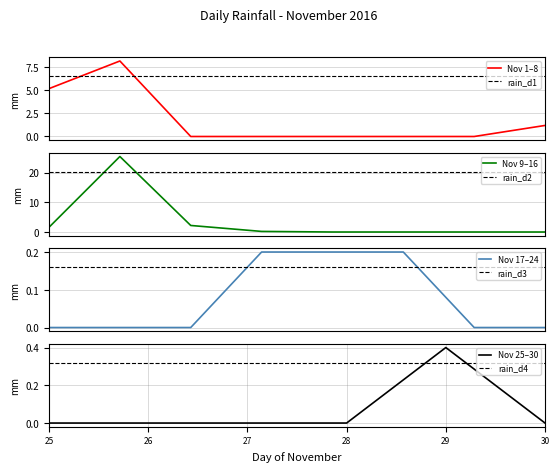

Where is the data nearest to the value 12?

02